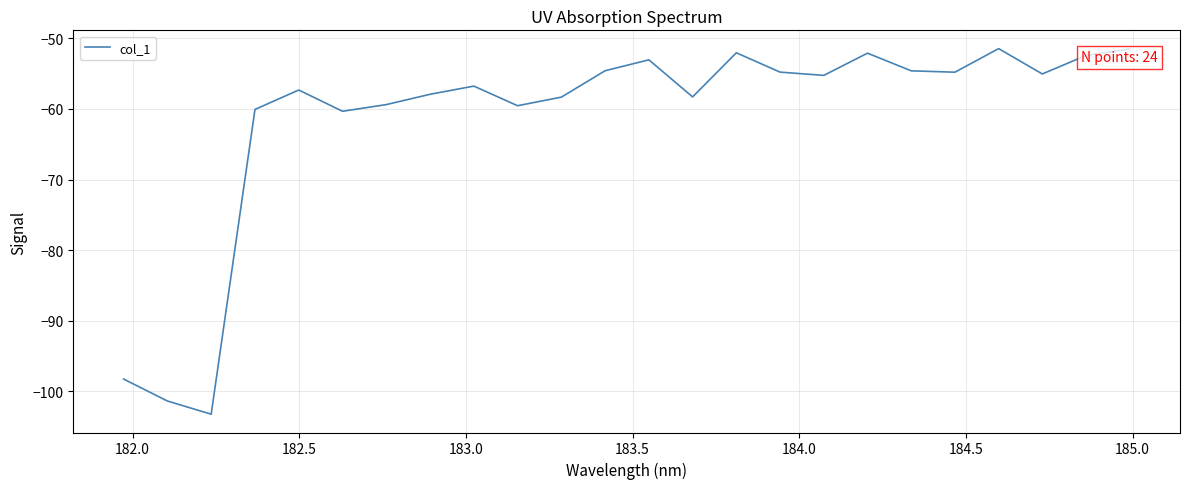

What is the difference between the maximum and minimum values?

51.8